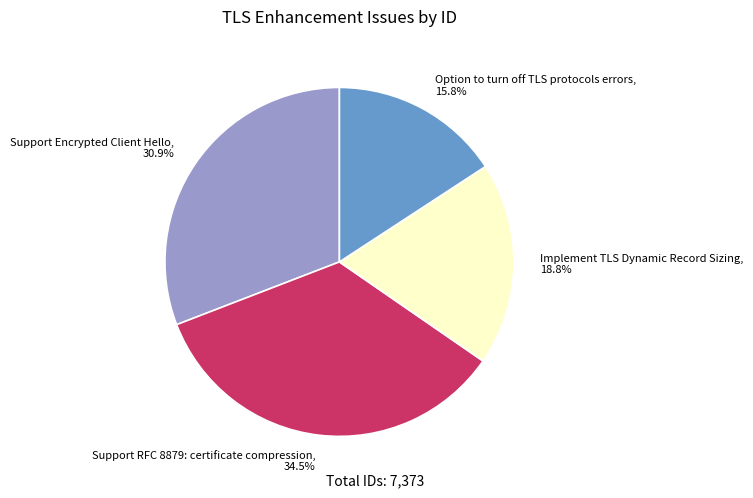

Is it true that Option to turn off TLS protocols errors is 16% of the pie?

True